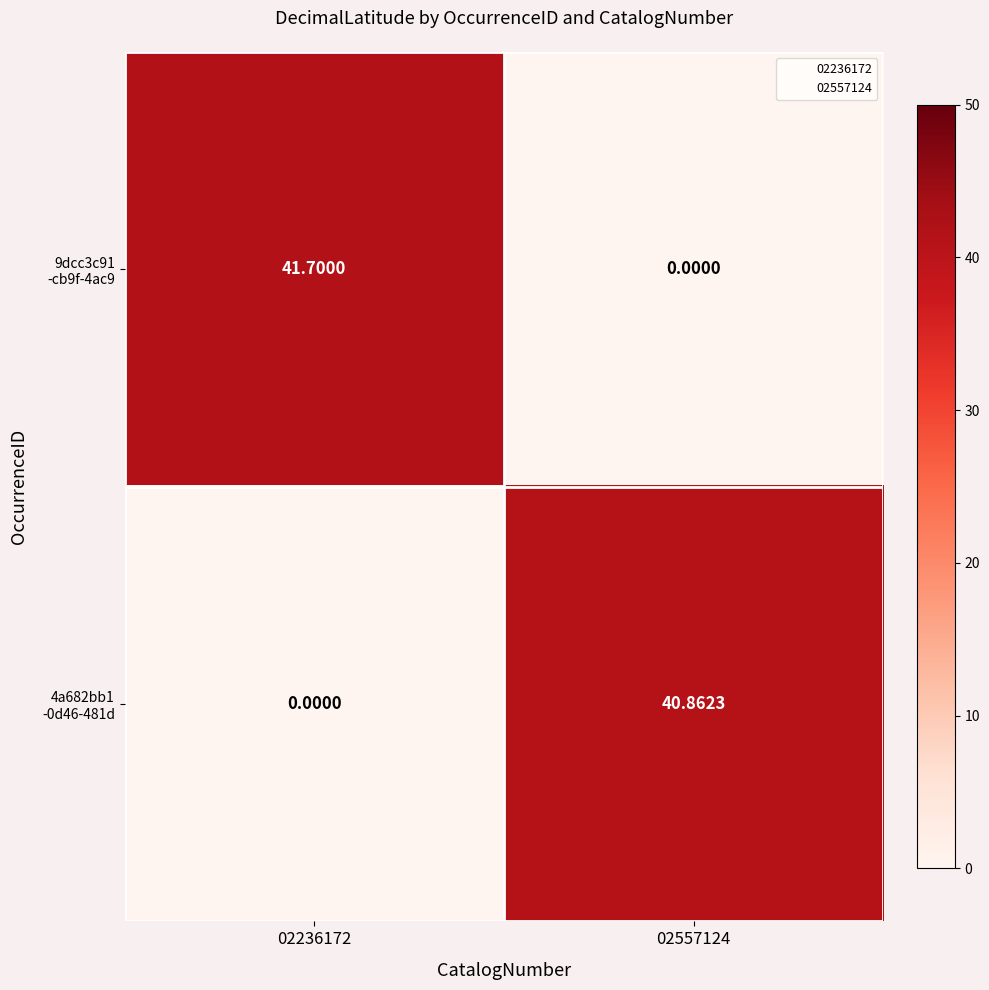

How many series are shown in this chart?

2